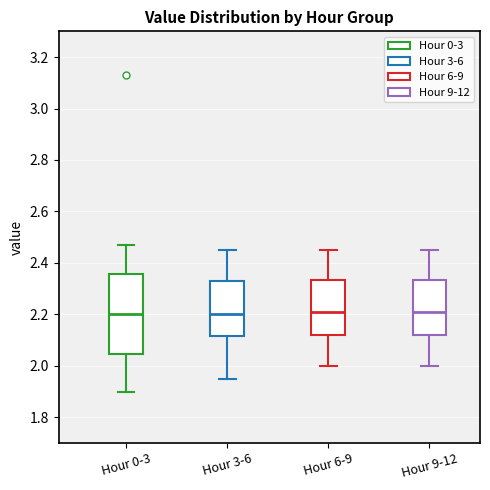

Reading left to right, read every box against the y-axis: the position of its median line, the range the box covers, and the ends of its whiskers. The values are not printed on the chart, so give them approximately, as read against the axis.

Hour 0-3: median 2.20, box 2.04 to 2.36, whiskers 1.90 to 2.48
Hour 3-6: median 2.20, box 2.12 to 2.34, whiskers 1.96 to 2.46
Hour 6-9: median 2.22, box 2.12 to 2.34, whiskers 2.00 to 2.46
Hour 9-12: median 2.22, box 2.12 to 2.34, whiskers 2.00 to 2.46